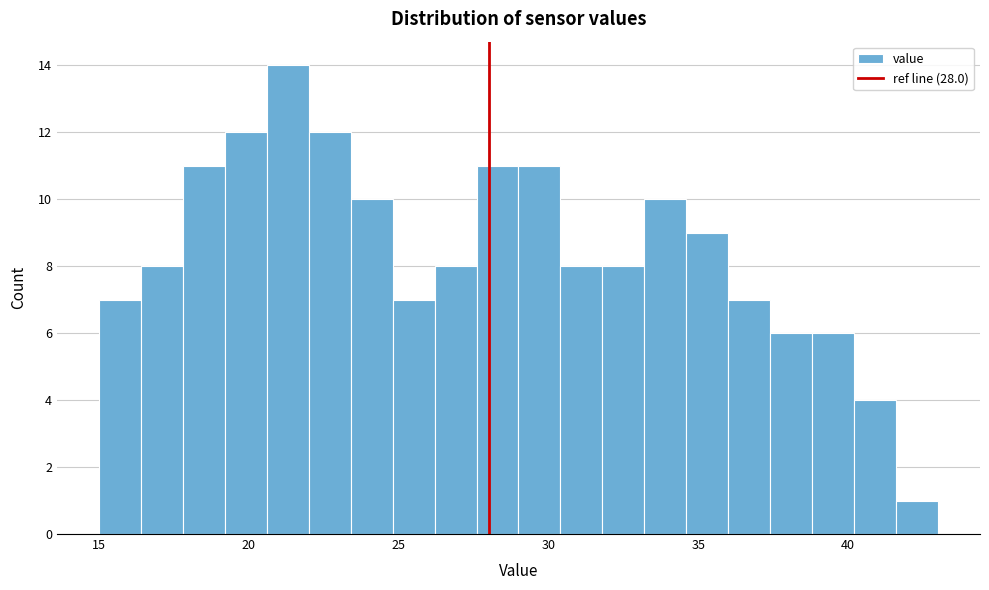

Around what value on the x-axis is the tallest bar? Give the approximate position of its centre, as read against the axis.

21.5